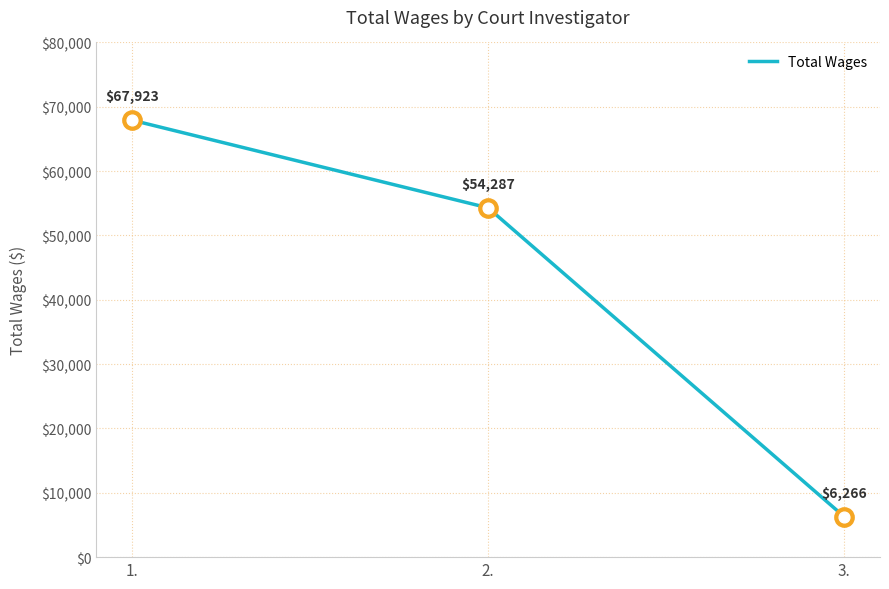

What is the change in value from 2. to 3.?

-48021